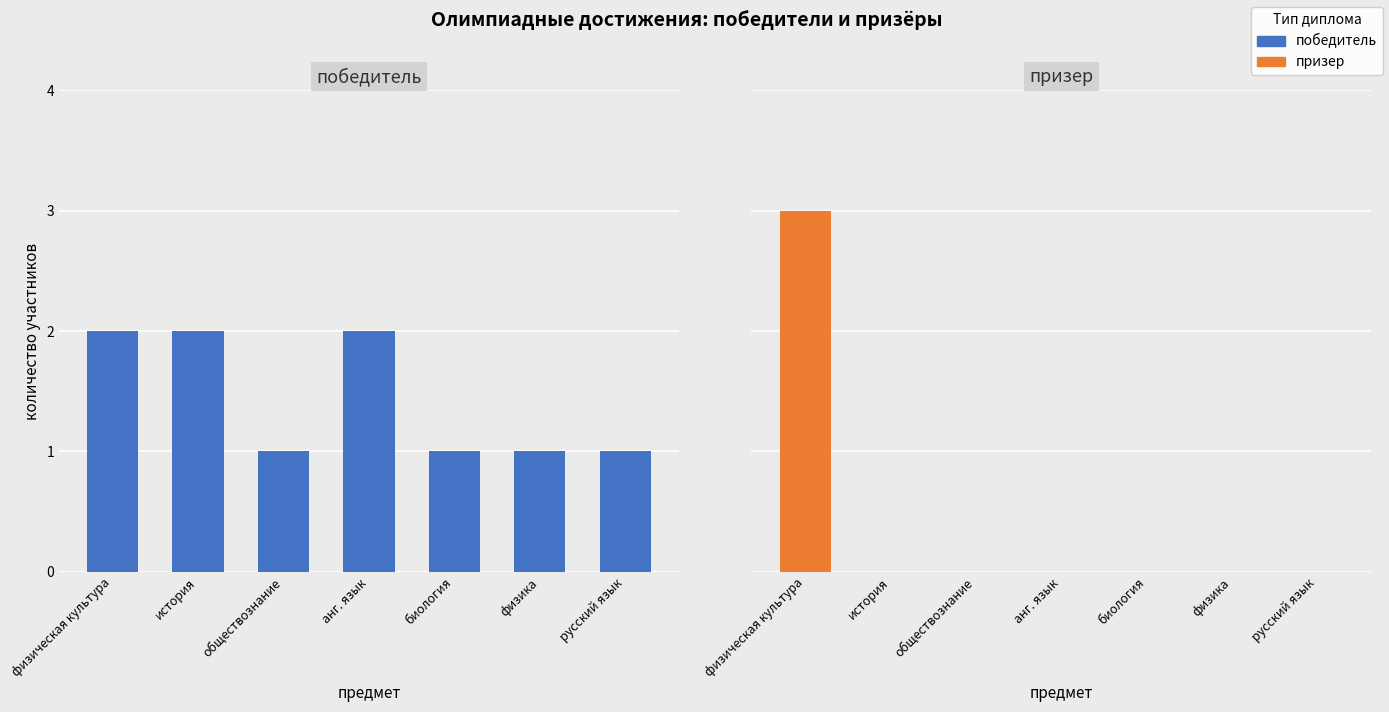

What is the sum of the победитель values at история and биология?

3